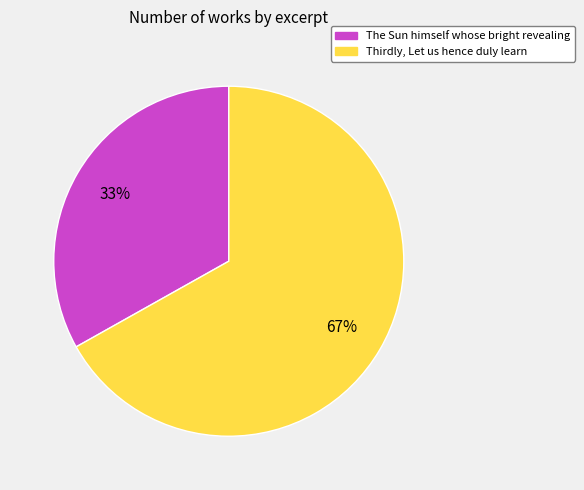

Which category accounts for the majority?

Thirdly, Let us hence duly learn